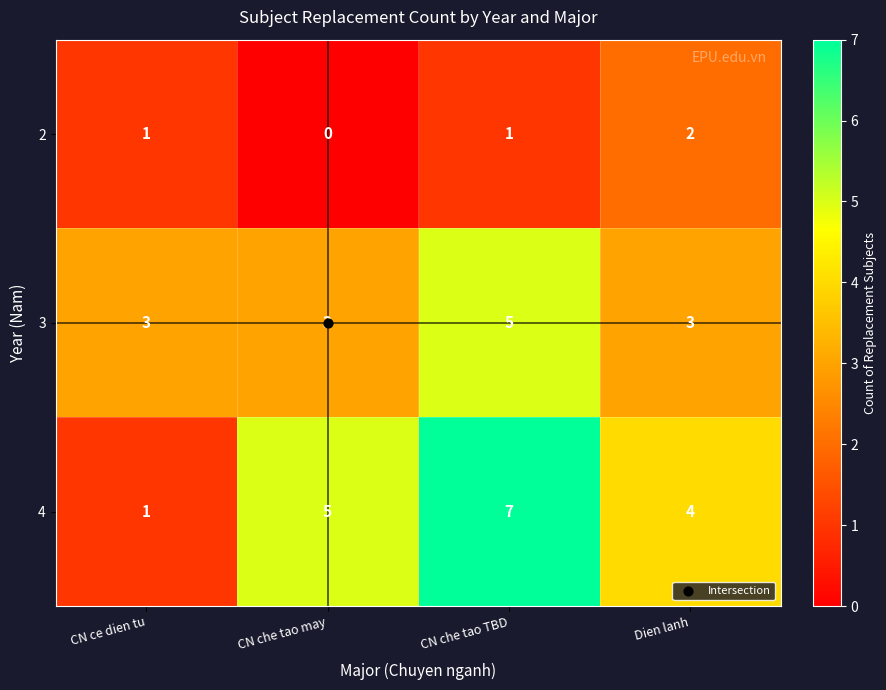

Which series changed the most between CN ce dien tu and CN che tao TBD?

4